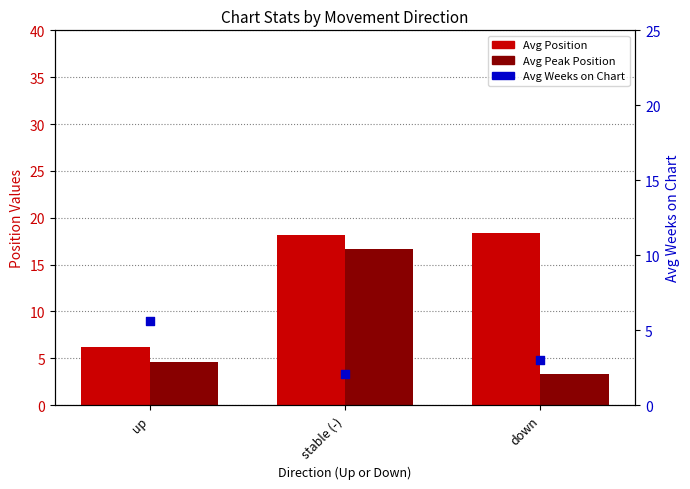

Which series reaches the maximum Y coordinate?

Avg Position